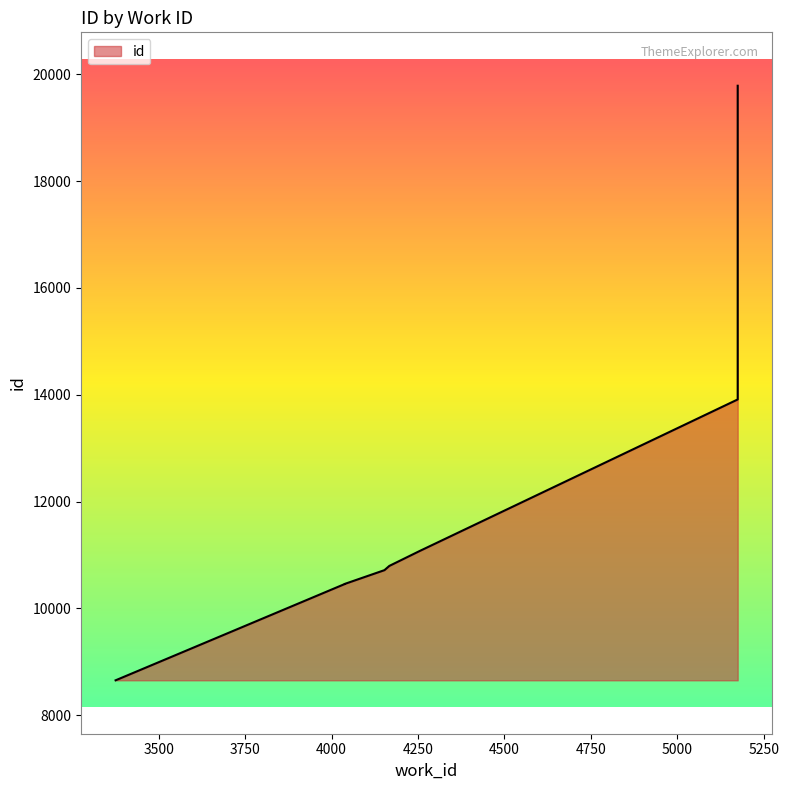

Which has a higher value, 4153 or 5175?

5175